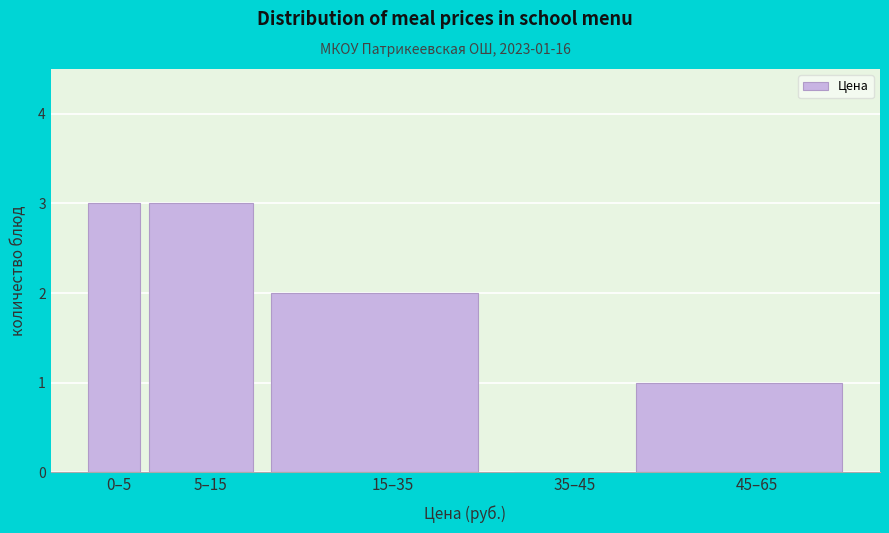

Reading left to right, transcribe all the data shown in this chart.

0–5=3	5–15=3	15–35=2	35–45=0	45–65=1